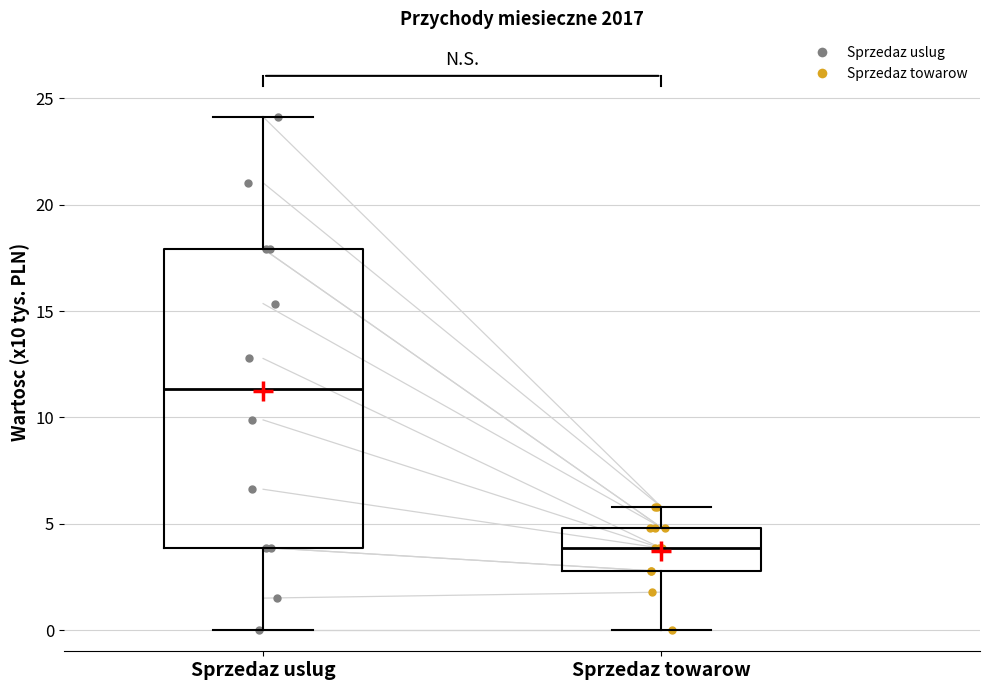

Which box is the tallest, from its lower edge to its upper edge?

Sprzedaz uslug